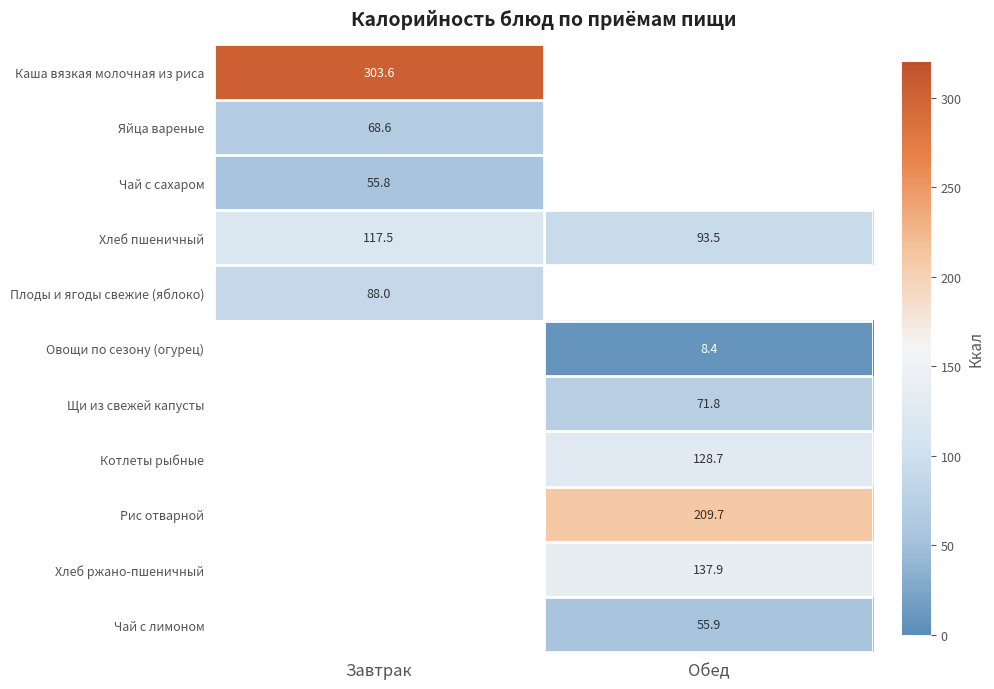

Where is Хлеб пшеничный nearest to the value 105?

Обед